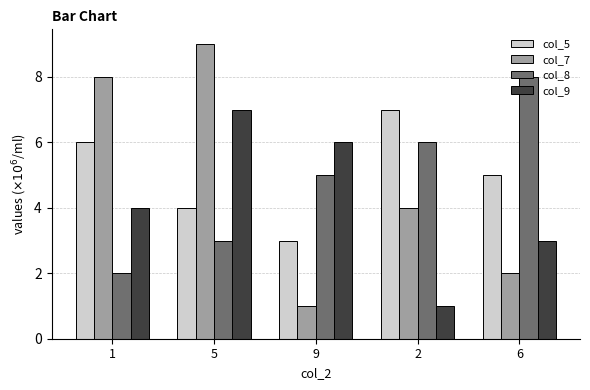

What is the sum of the col_7 values at 6 and 5?

11